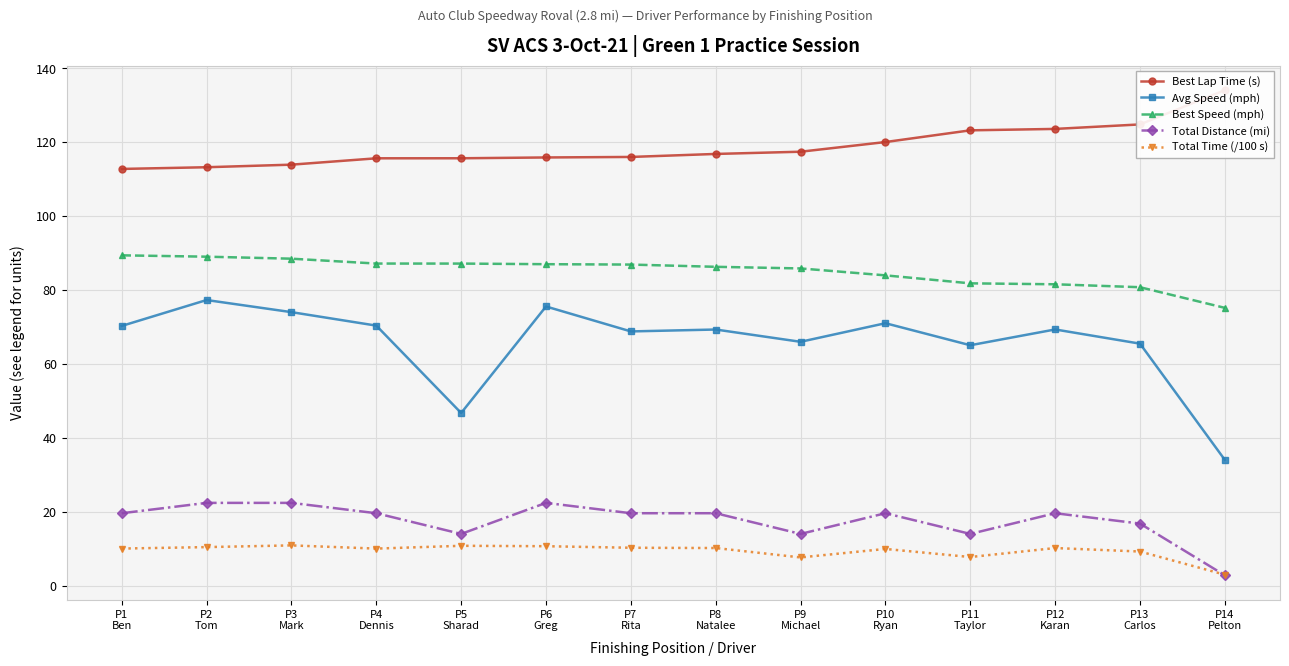

At how many categories does at least one series exceed 9?

14